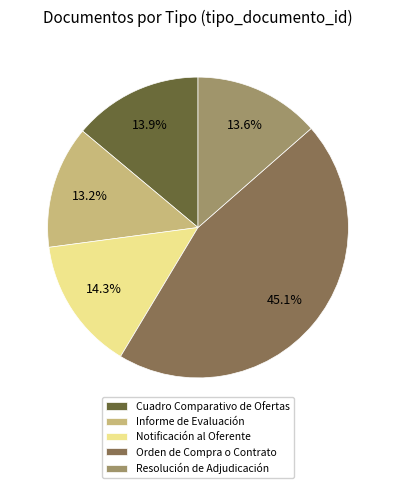

To the nearest percent, what percentage of the pie is Informe de Evaluación?

13%